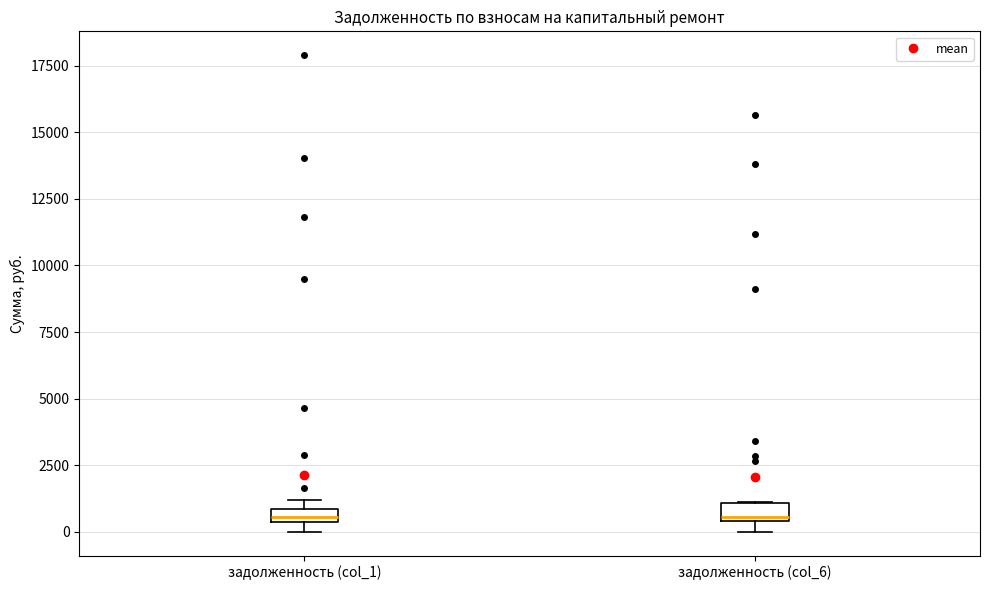

Where is the lower edge of the box for задолженность (col_1) on the y-axis? The values are not printed on the chart, so give them approximately, as read against the axis.

500